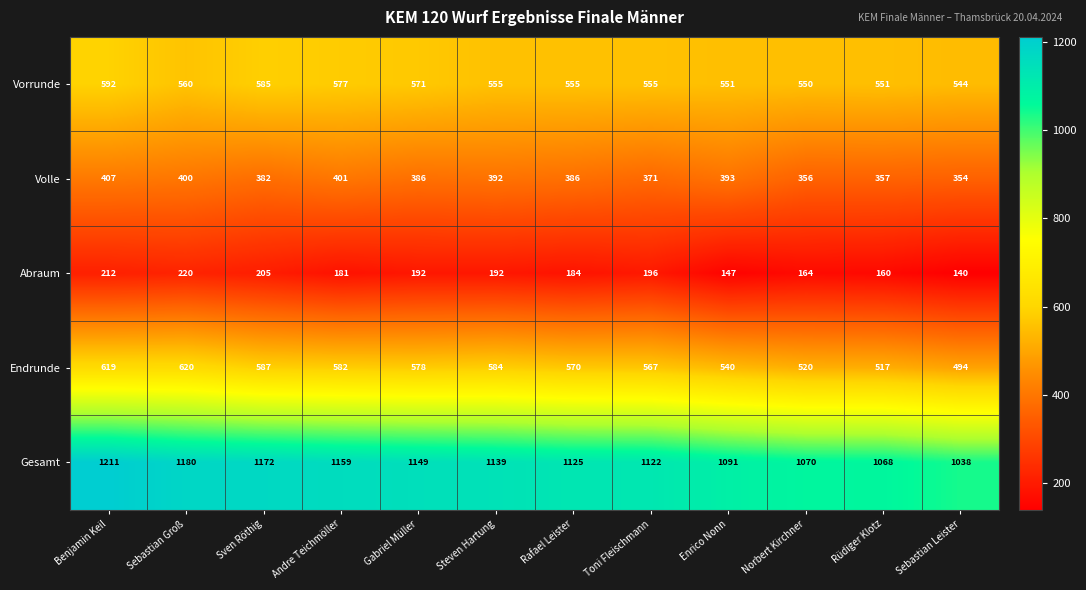

At which category is the sum across all series the highest?

Benjamin Keil